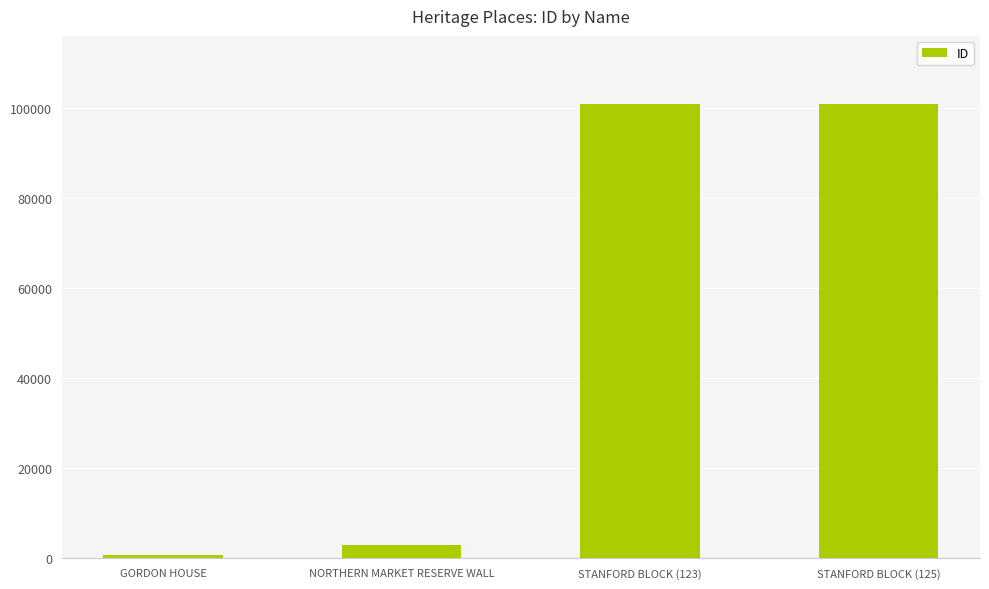

What is the greatest value displayed?

100845